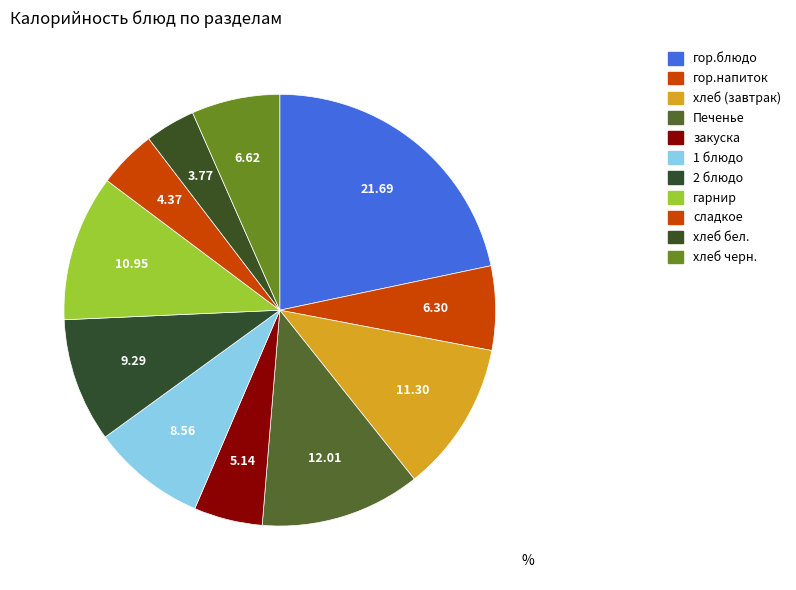

True or false: гор.блюдо accounts for 36% of the total.

False